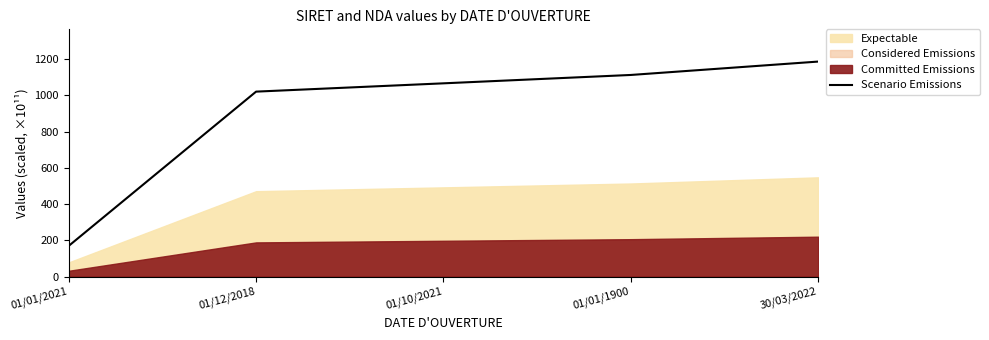

Rank the categories by value from highest to lowest.

30/03/2022, 01/01/1900, 01/10/2021, 01/12/2018, 01/01/2021